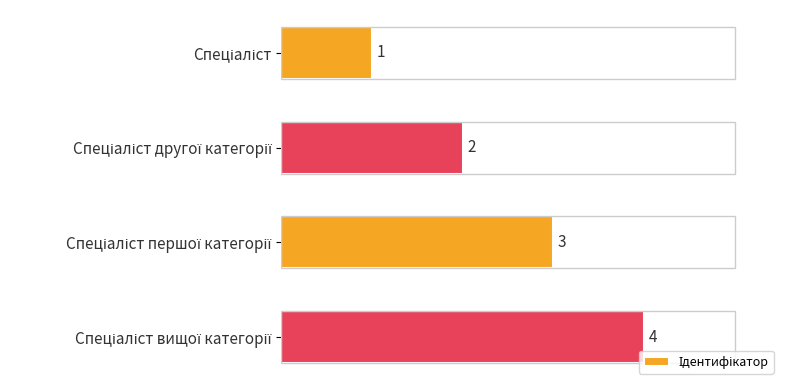

What is the difference between the maximum and minimum values?

3